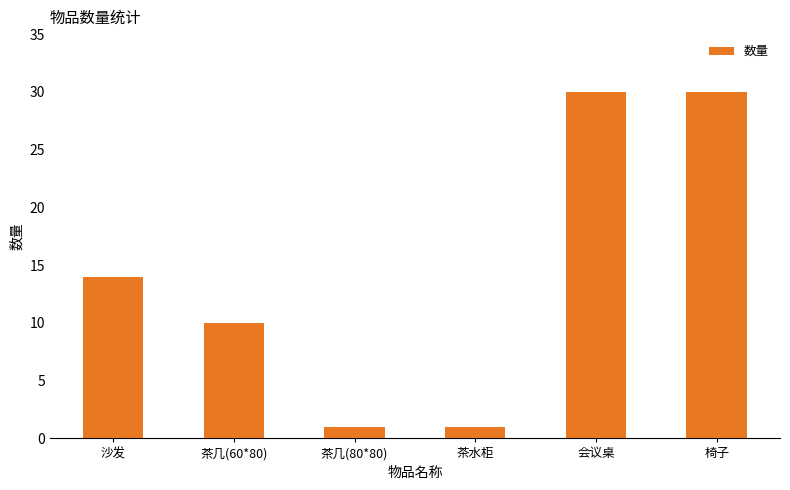

What is the label of the 1st bar from the left?

沙发